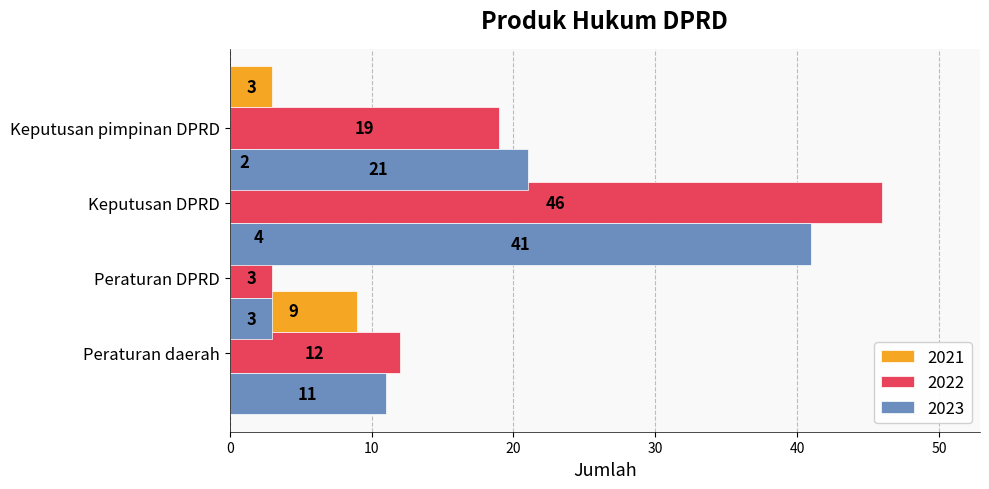

Between Peraturan DPRD and Keputusan pimpinan DPRD, which series saw the biggest shift?

2023